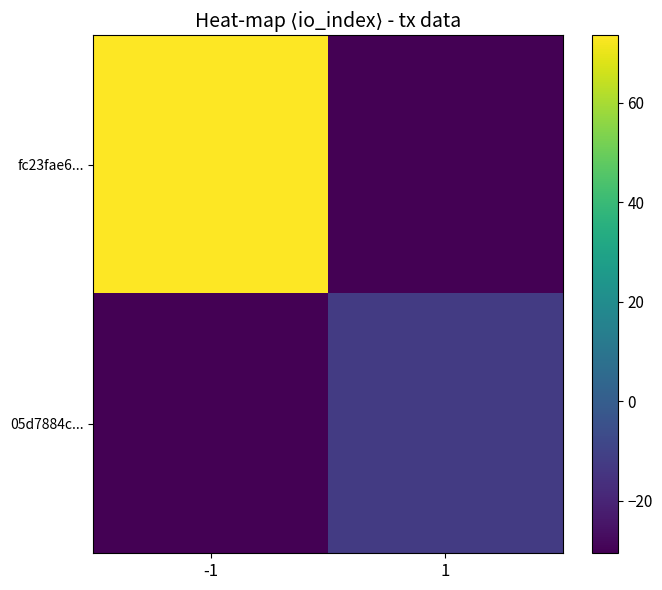

What is the total value across all series at -1?

43.0